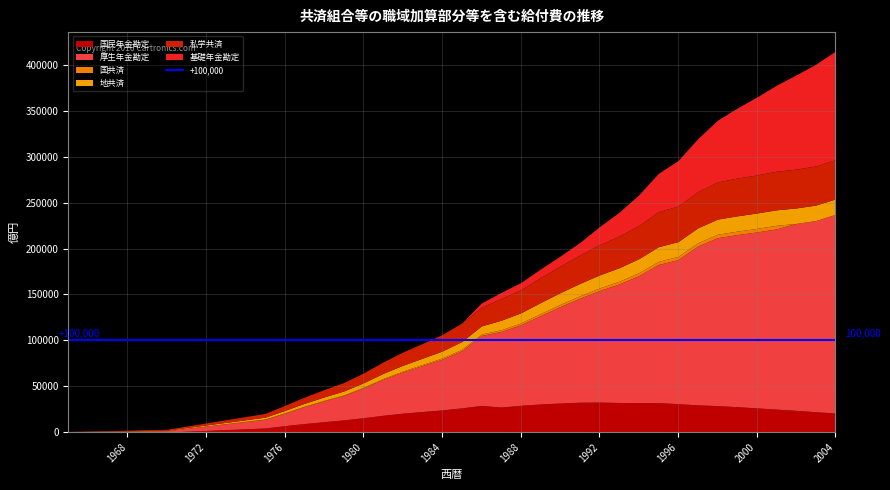

At which label does 国民年金勘定 first exceed 26454?

1985